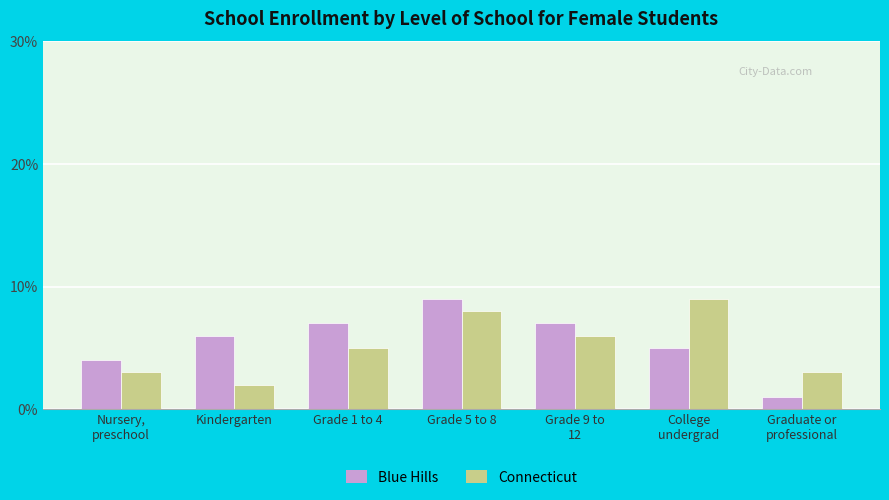

What is the difference between the second highest and minimum values in the Connecticut series?

6